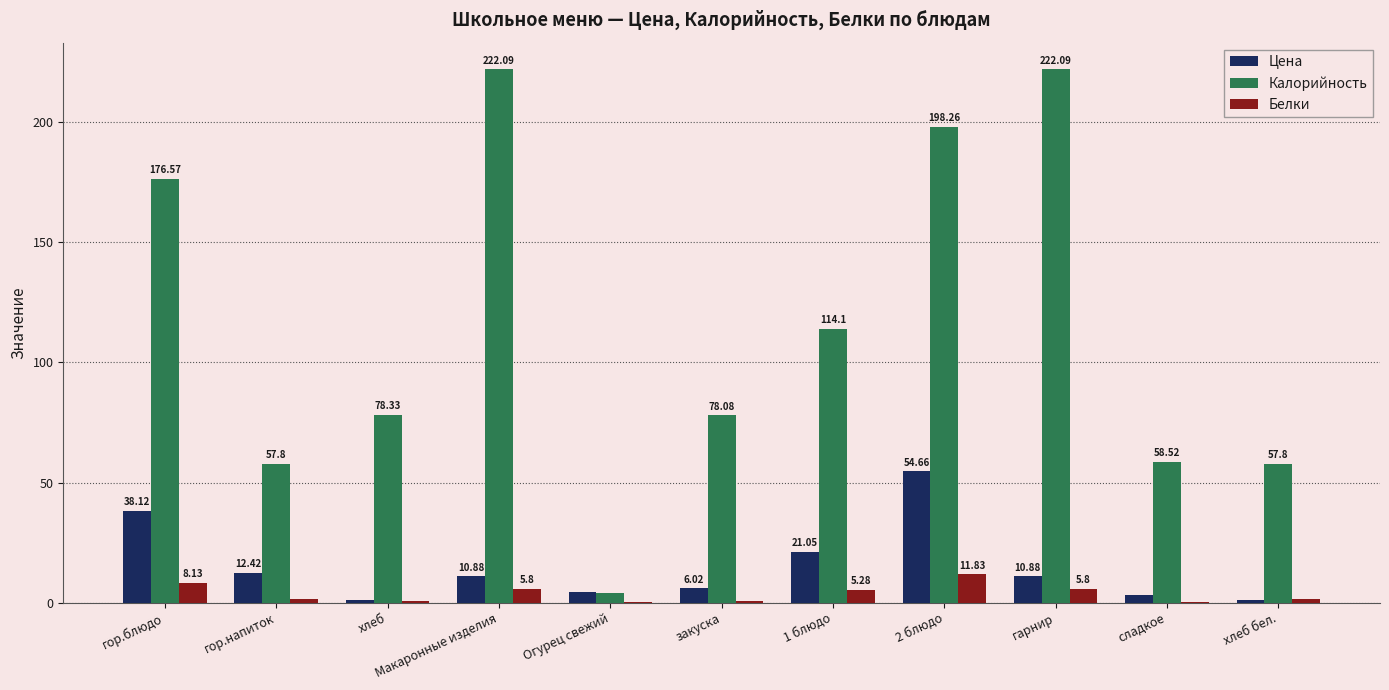

What is the sum of the Белки values at гор.блюдо and гарнир?

13.9